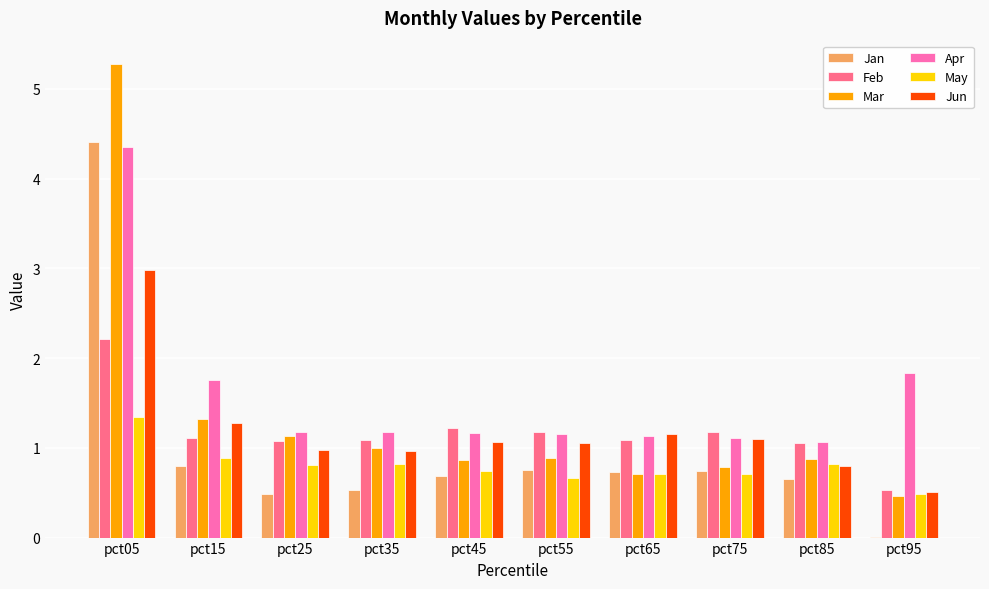

Which series changed the most between pct65 and pct85?

Jun